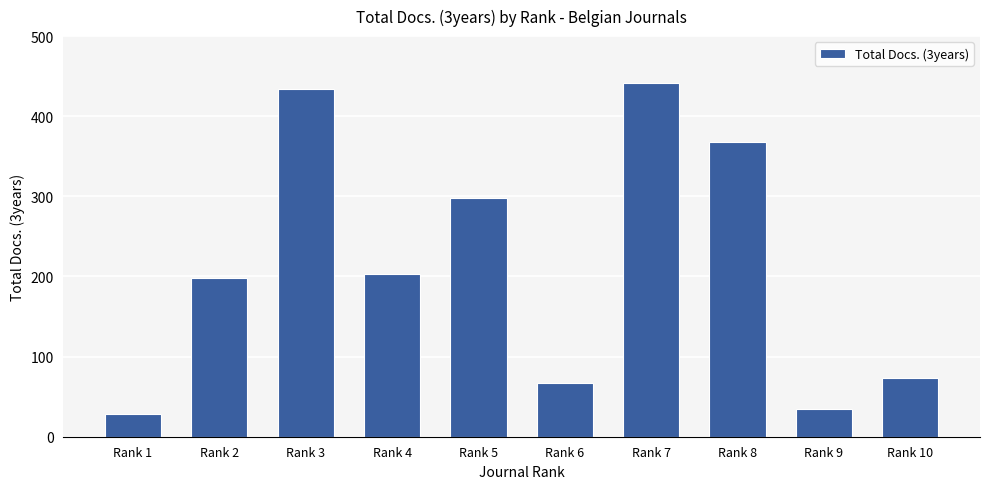

At which label is the value closest to 235?

Rank 4